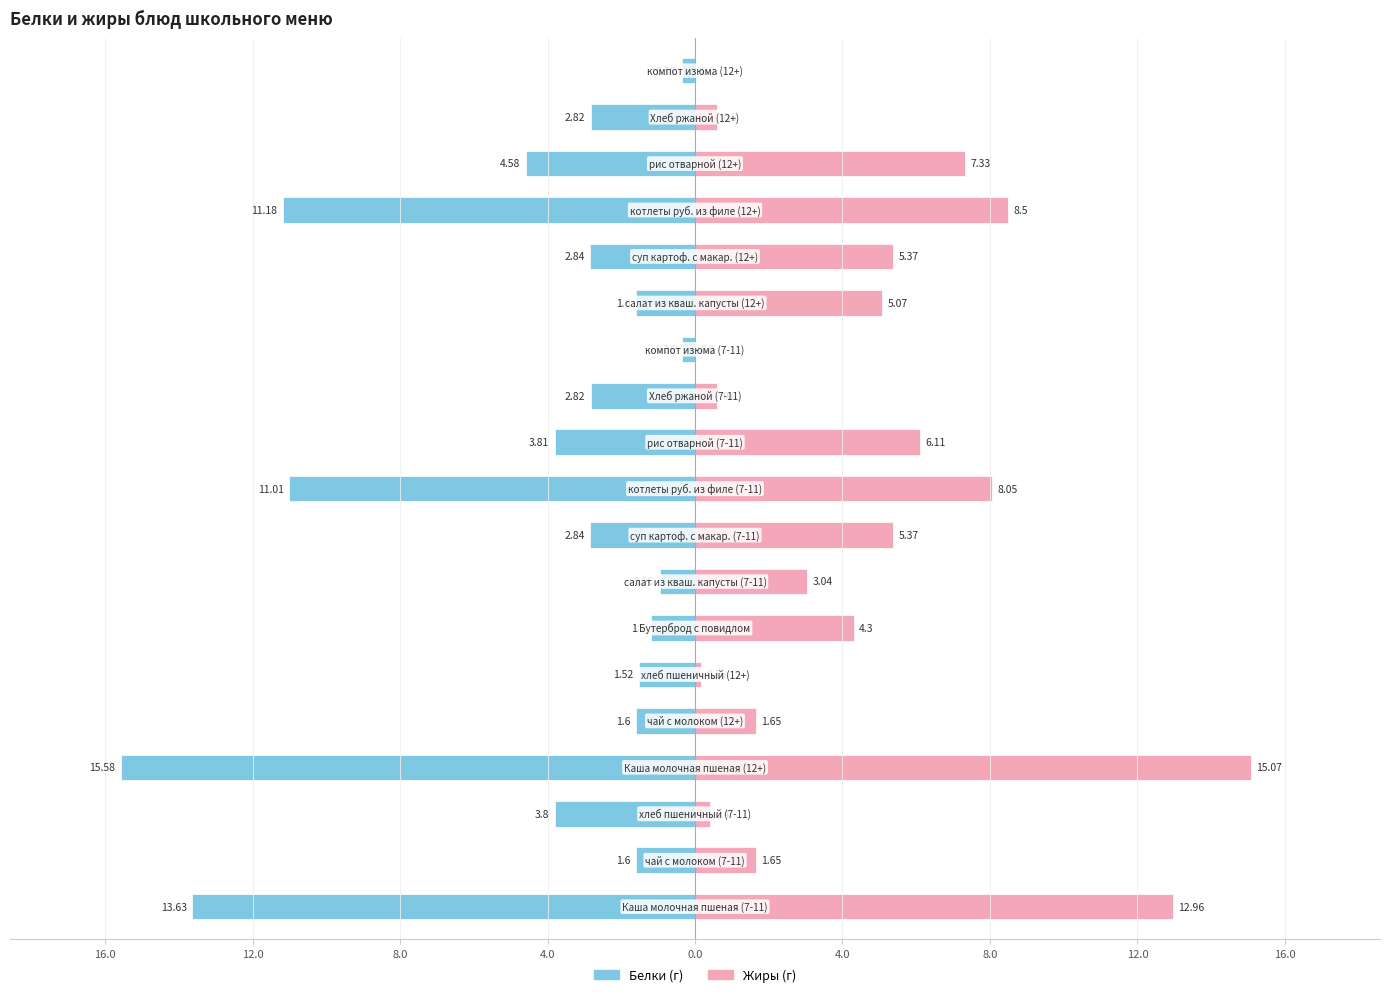

How many categories are shown in the chart?

19